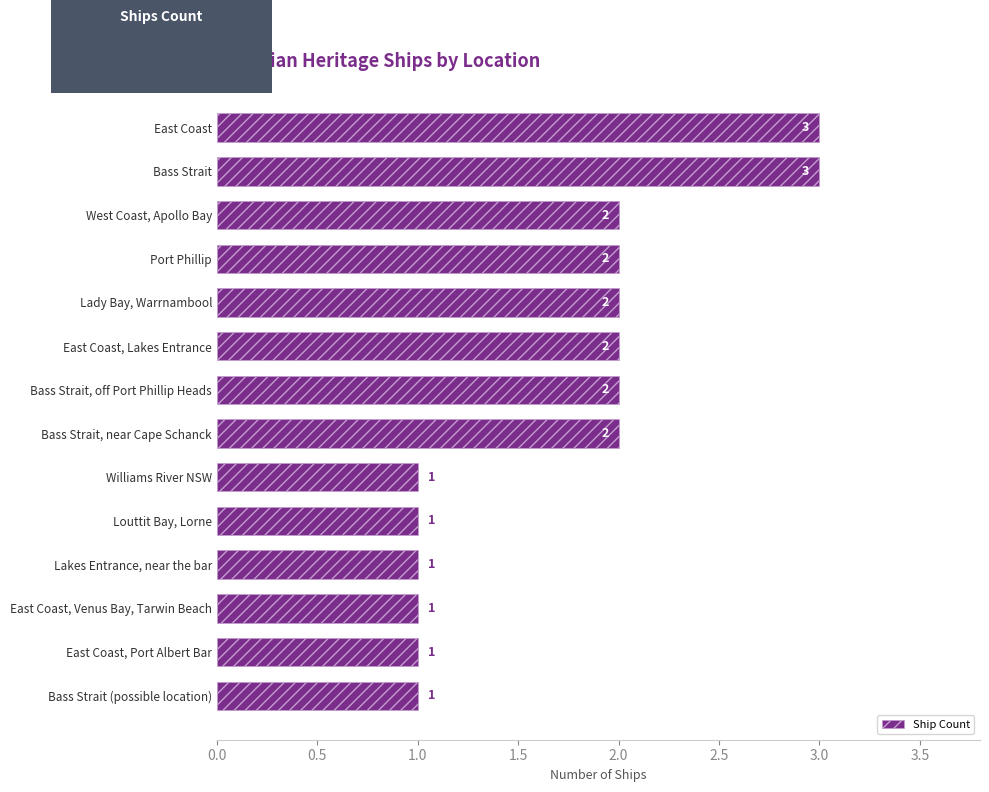

What is the smallest value displayed?

1